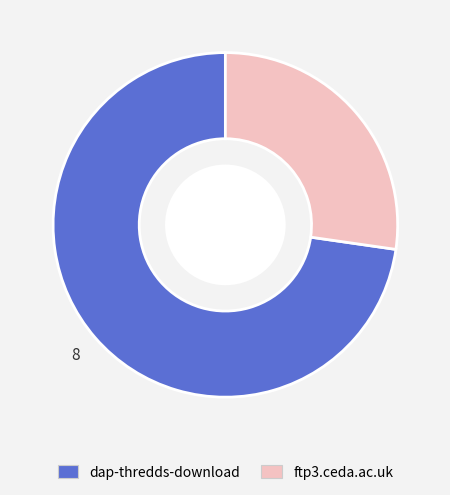

Is dap-thredds-download the majority of the pie?

Yes